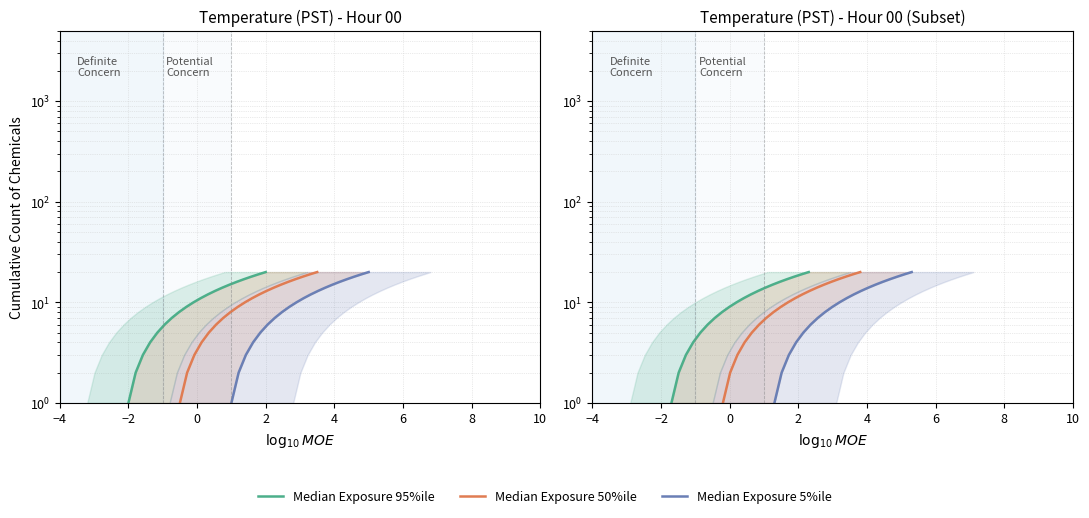

What is the sum of all Median Exposure 95%ile values?

210